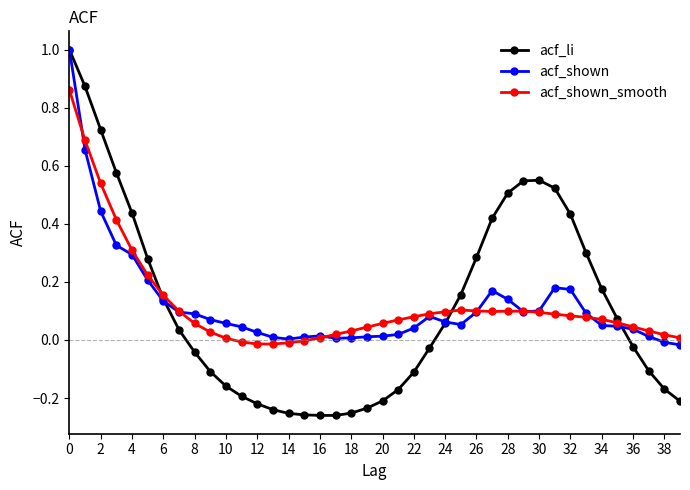

What is the greatest value displayed?

1.0